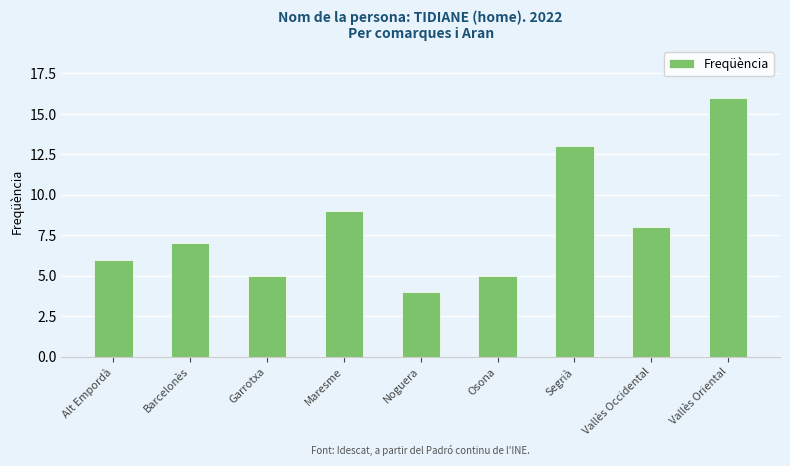

The value at Vallès Occidental is 2. True or false?

False